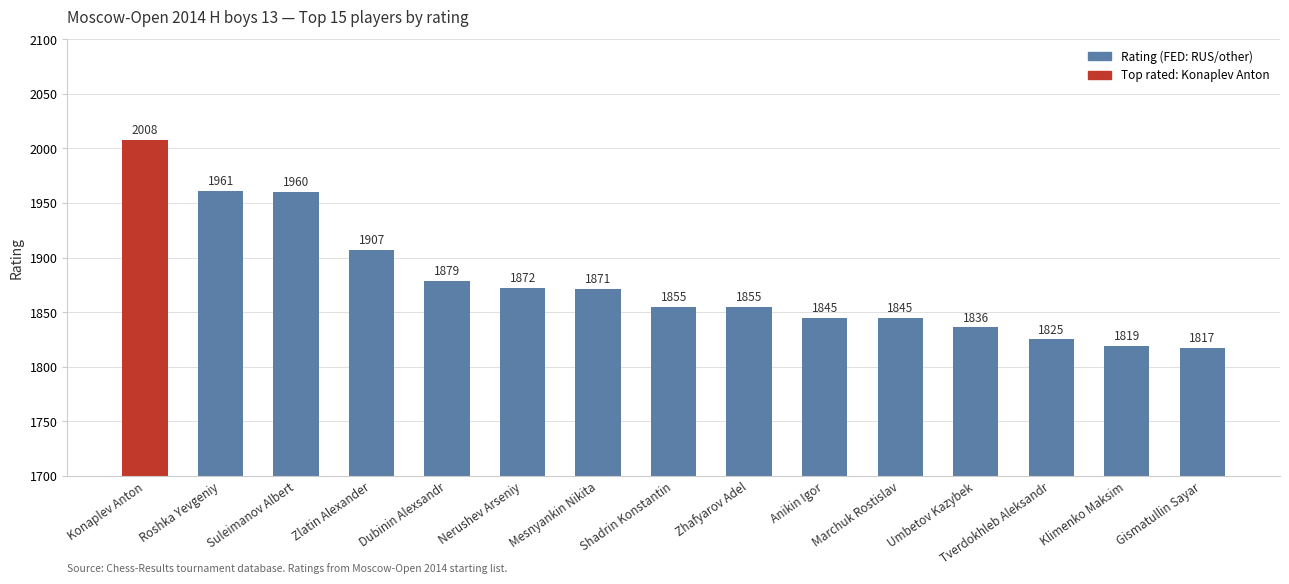

What is the change in value from Mesnyankin Nikita to Anikin Igor?

-26